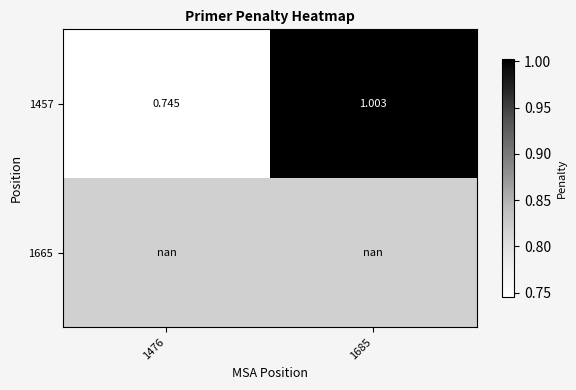

What value does the 1457 series have at 1685?

1.0